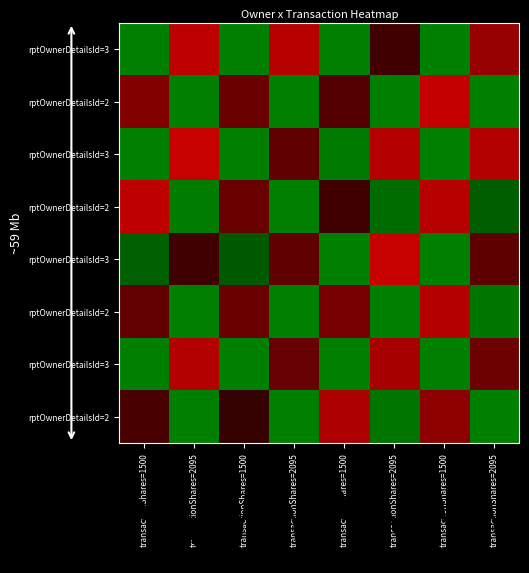

At which category does the chart reach its minimum across all series?

transactionShares=2095